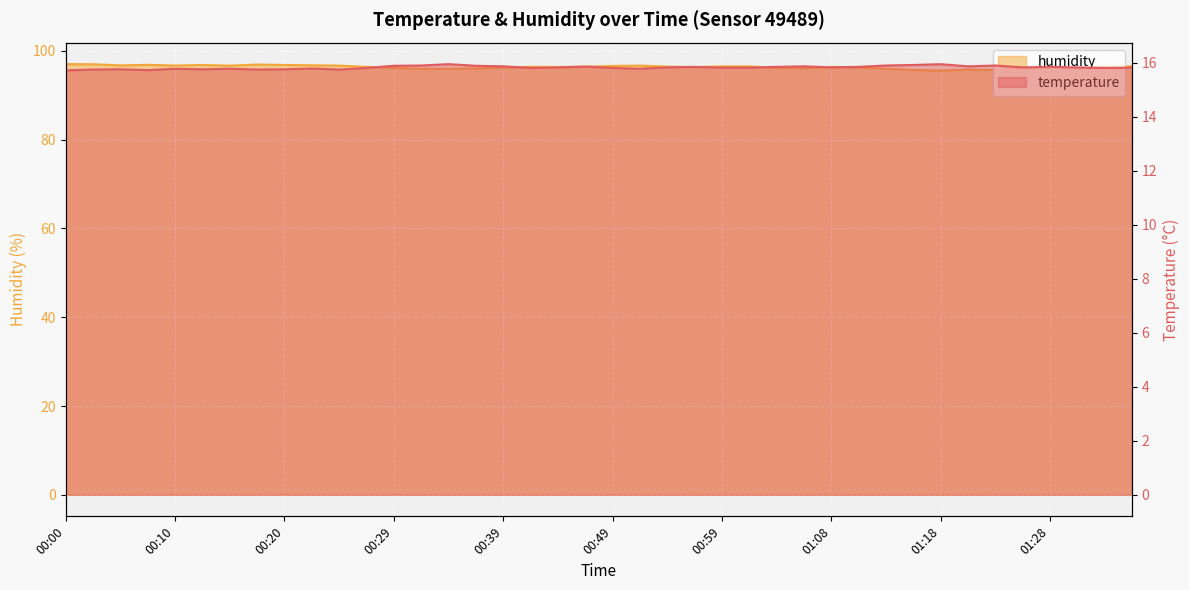

Rank the series by their maximum value, from highest to lowest.

humidity, temperature